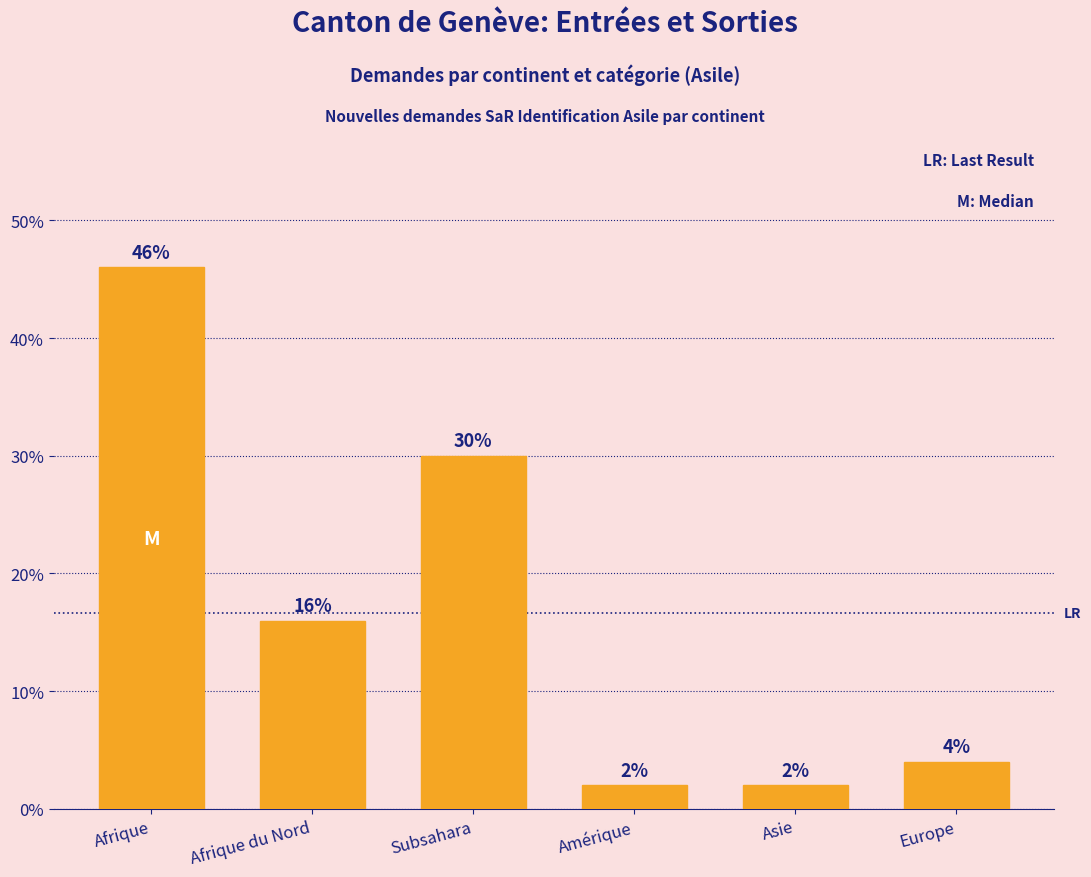

How many distinct data groups are displayed?

1